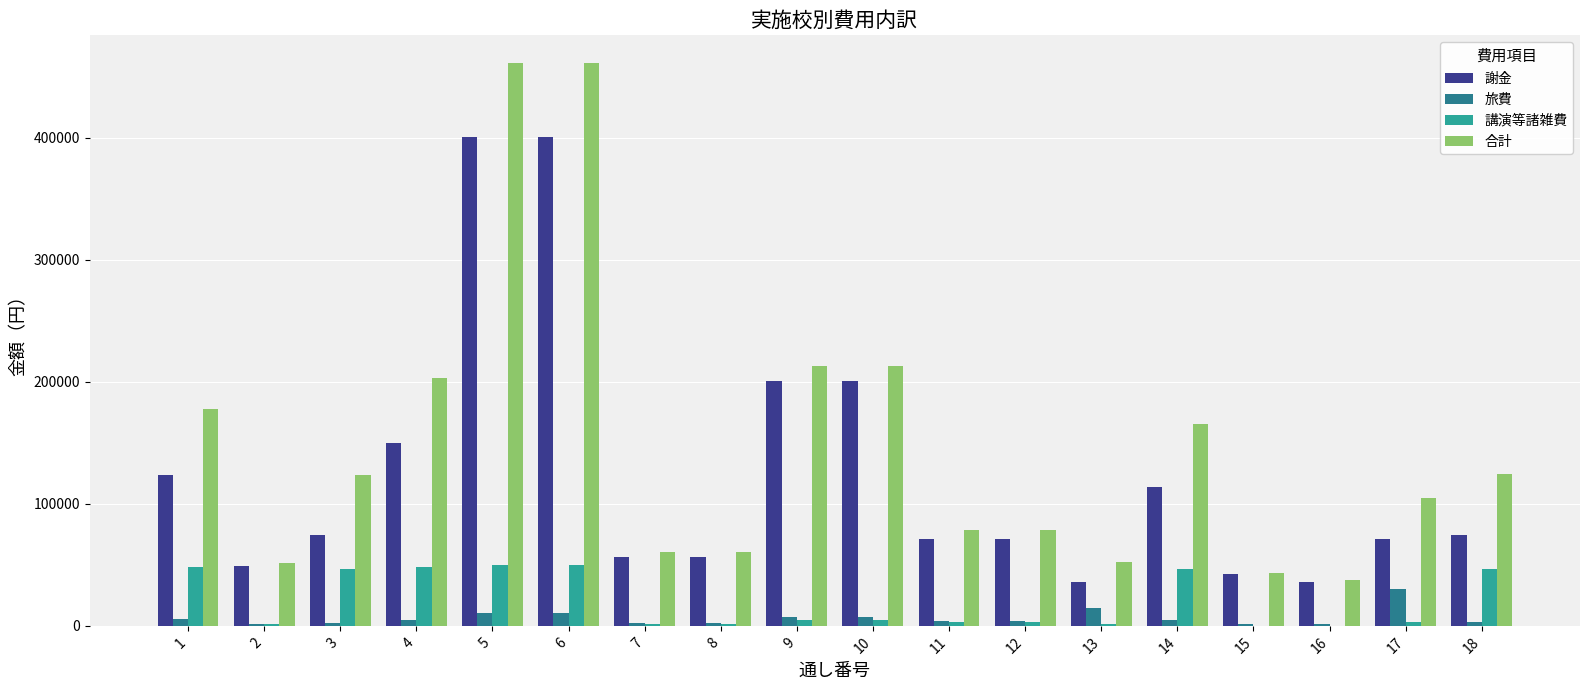

Does the chart contain stacked bars?

No